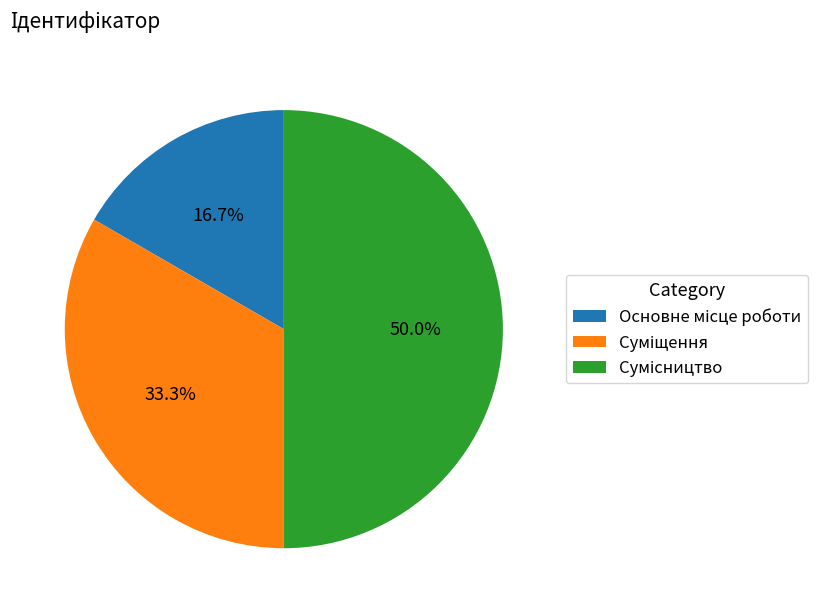

Which has a higher value, Основне місце роботи or Сумісництво?

Сумісництво